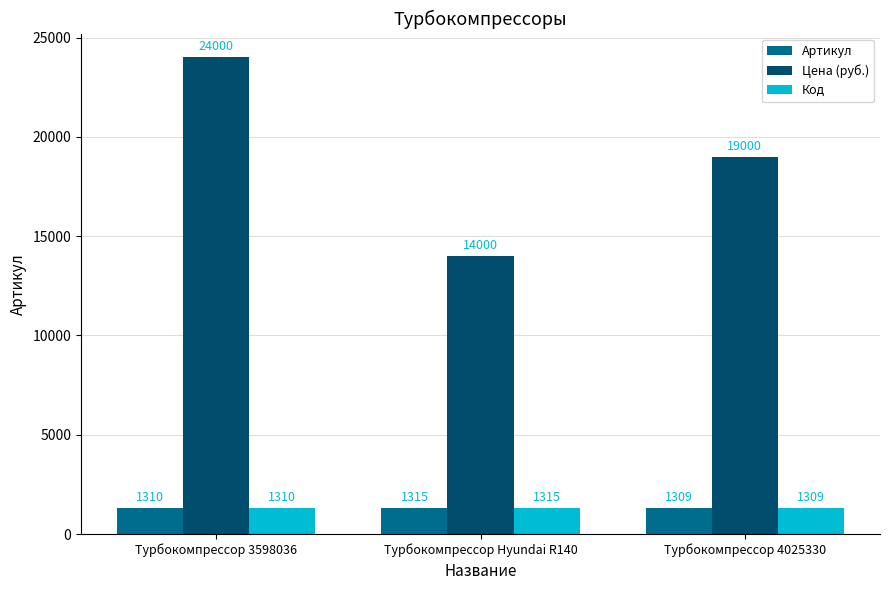

What is the total value across all series at Турбокомпрессор Hyundai R140?

16630